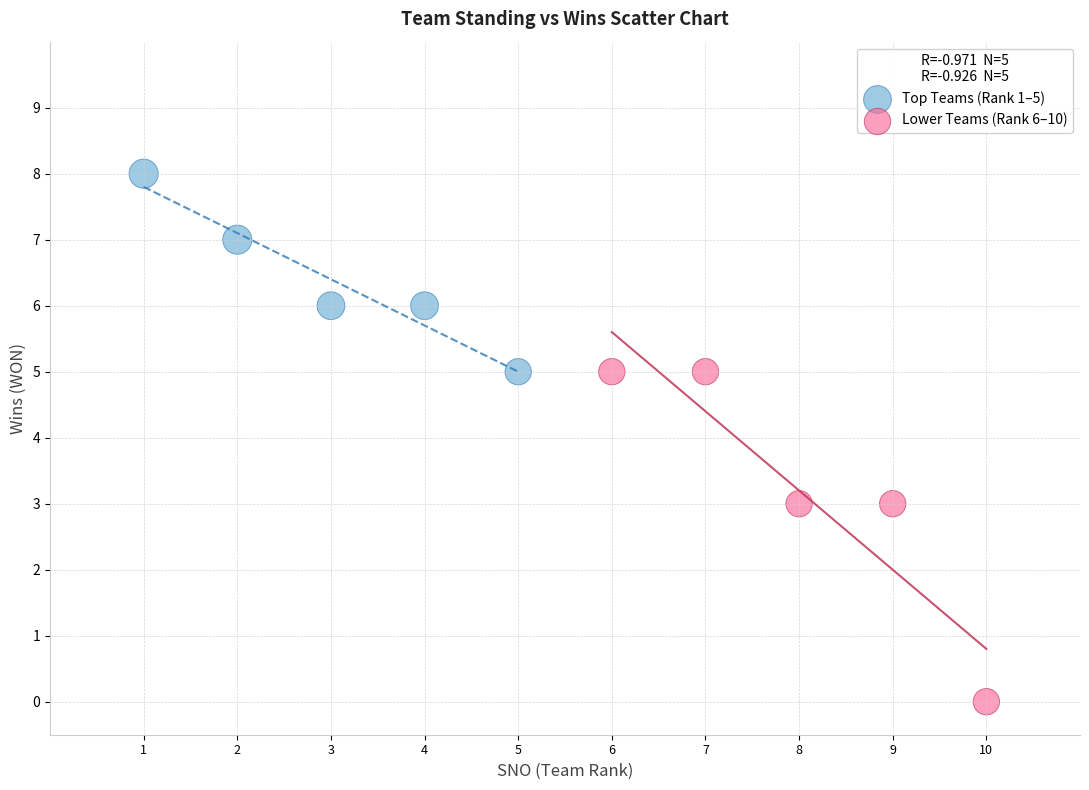

What are all the series names shown in the legend?

Top Teams (Rank 1–5), Lower Teams (Rank 6–10)